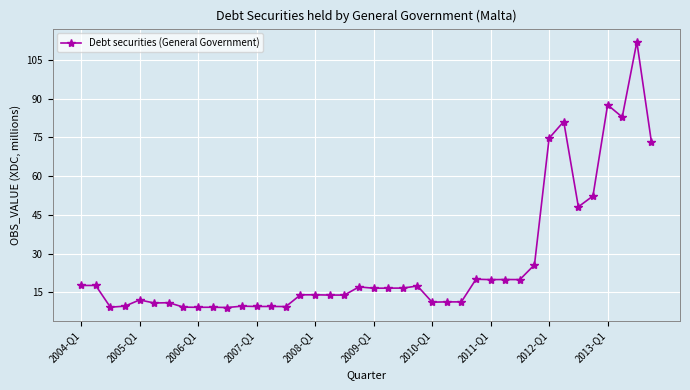

What is the average value?

26.3